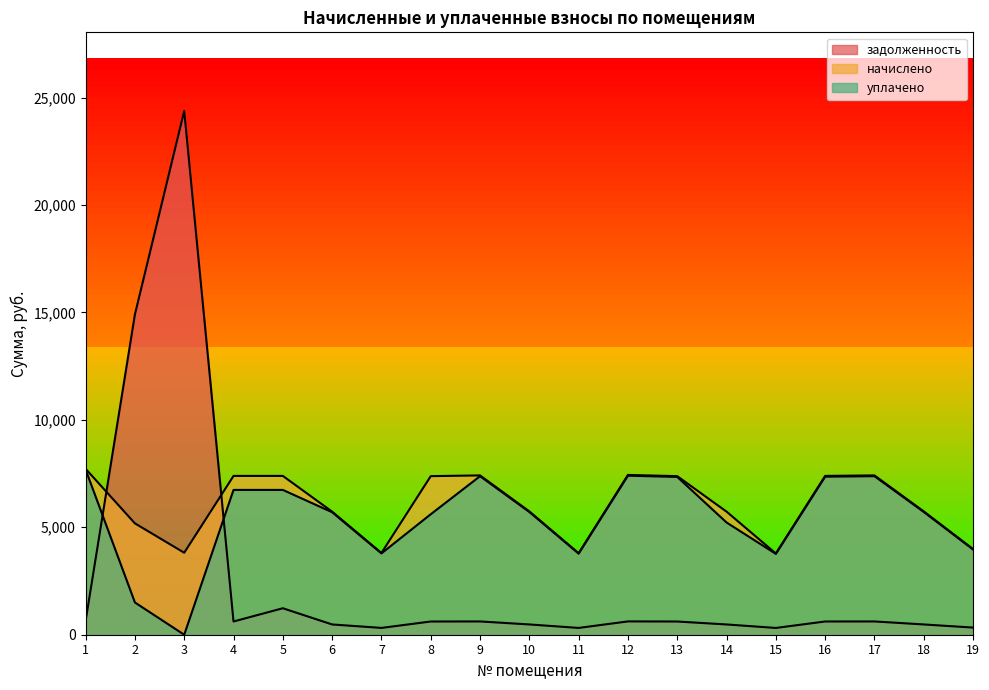

The начислено series shows 6217.2 at 15. True or false?

False